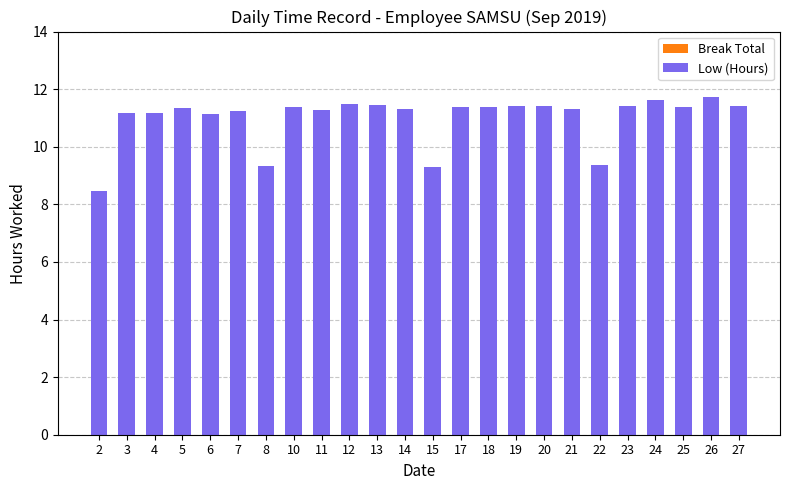

How many bars are there in total?

24